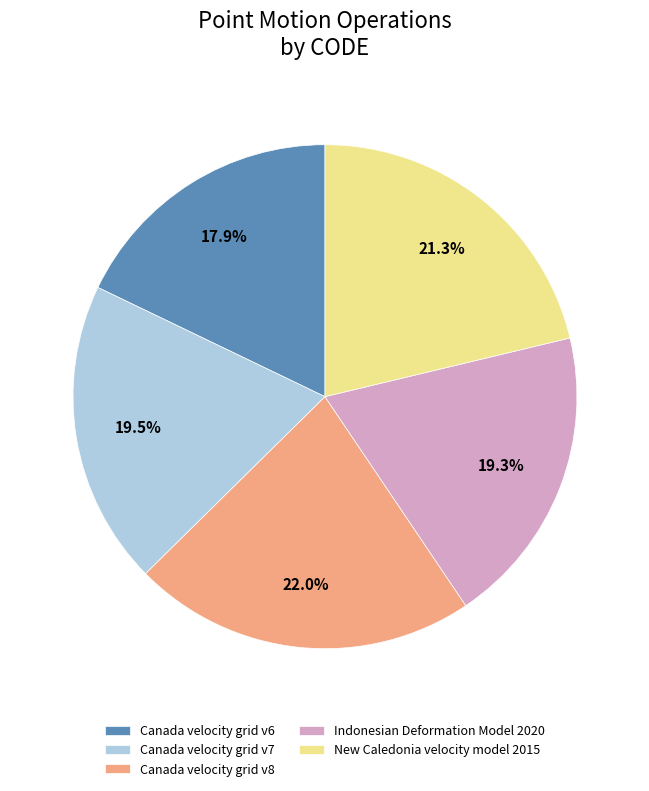

To the nearest percent, what portion does Indonesian Deformation Model 2020 represent?

19%